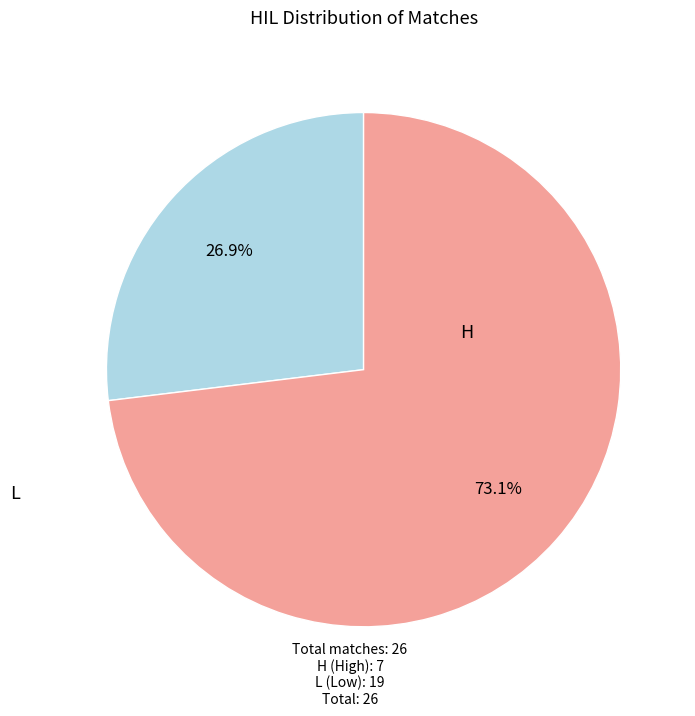

Which slice represents more than half of the pie?

H